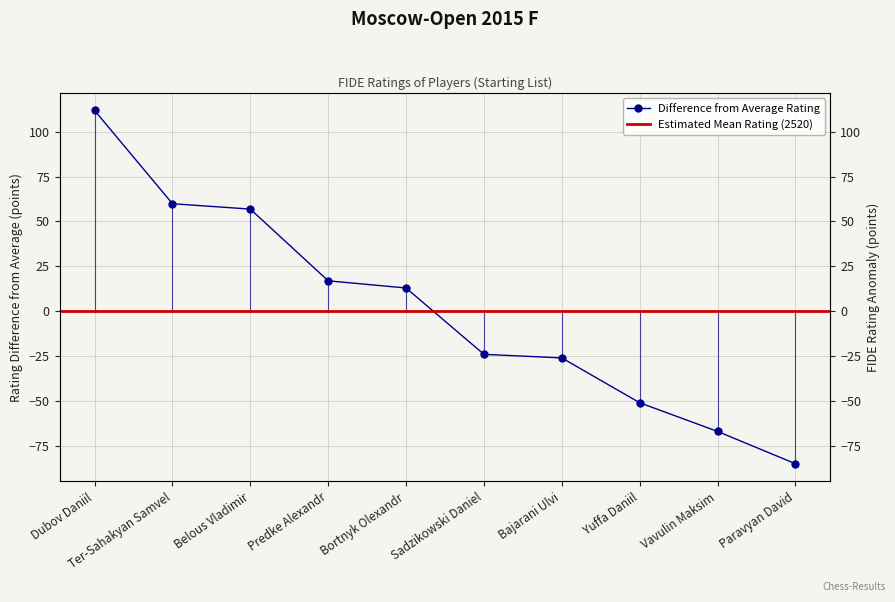

How many values are below zero?

5